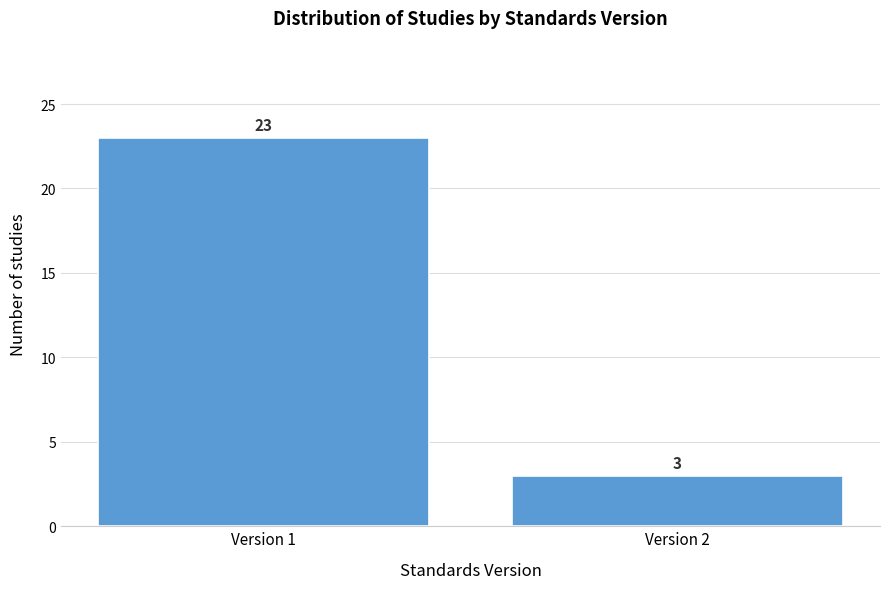

Reading left to right, extract all data points from this chart.

Version 1=23	Version 2=3